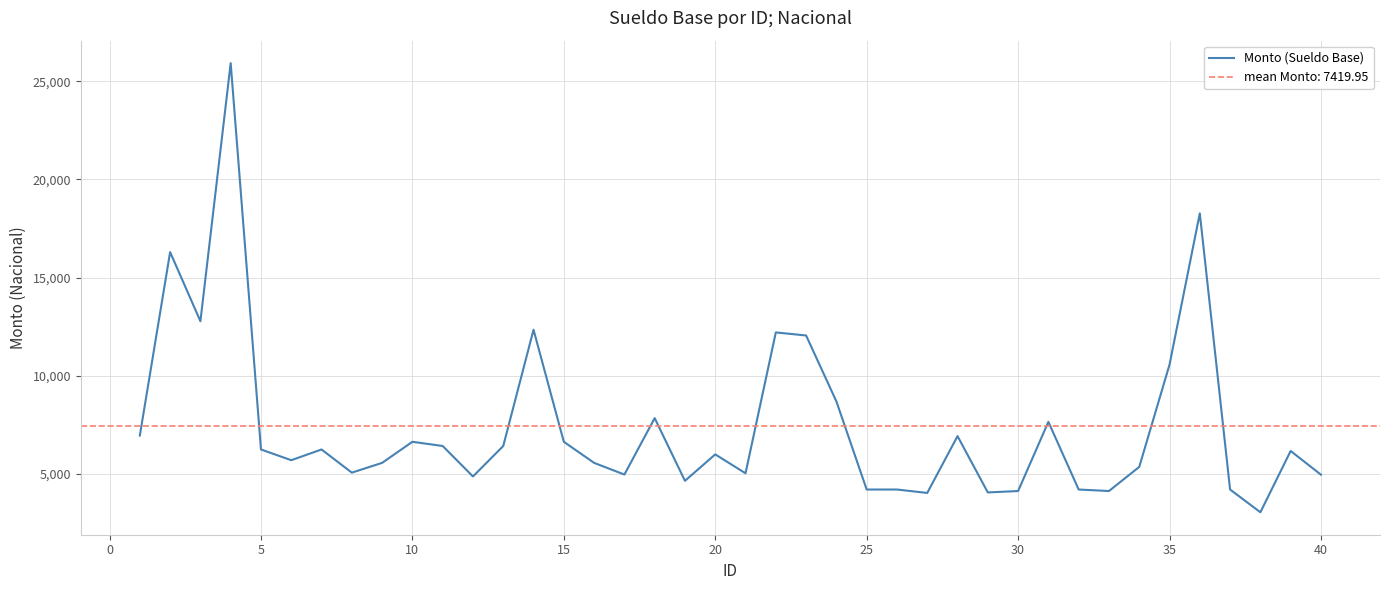

How many series are shown in this chart?

1